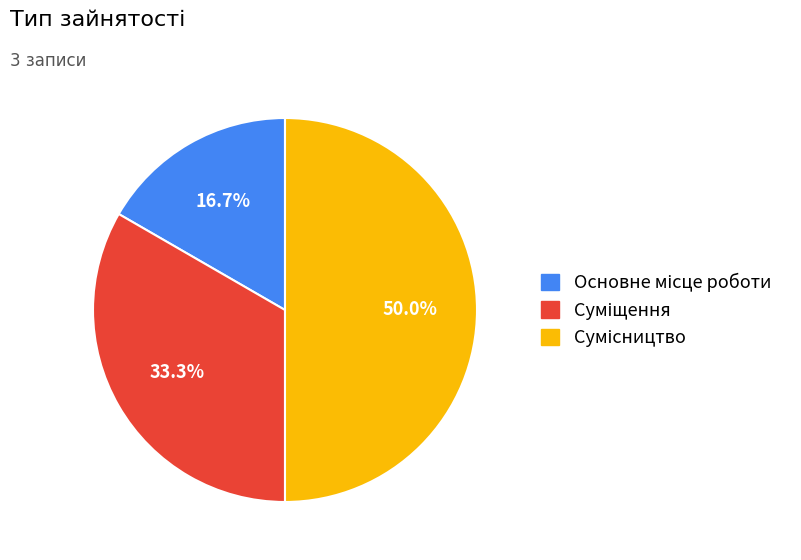

How many segments does this pie chart have?

3